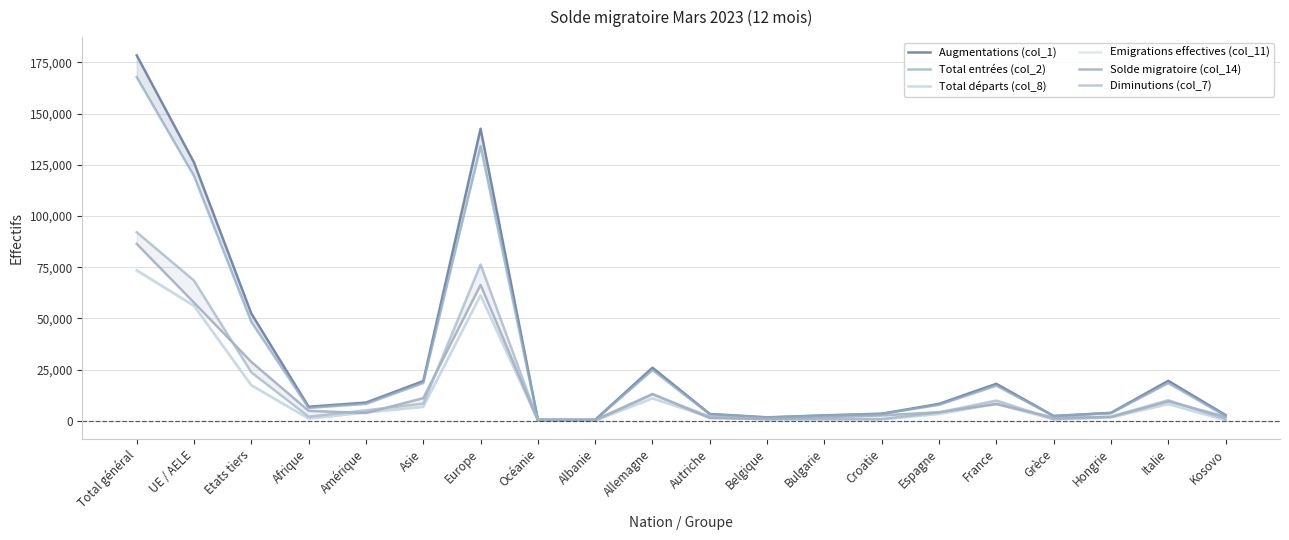

True or false: Solde migratoire (col_14) has more than 1 points higher than both neighbors.

True